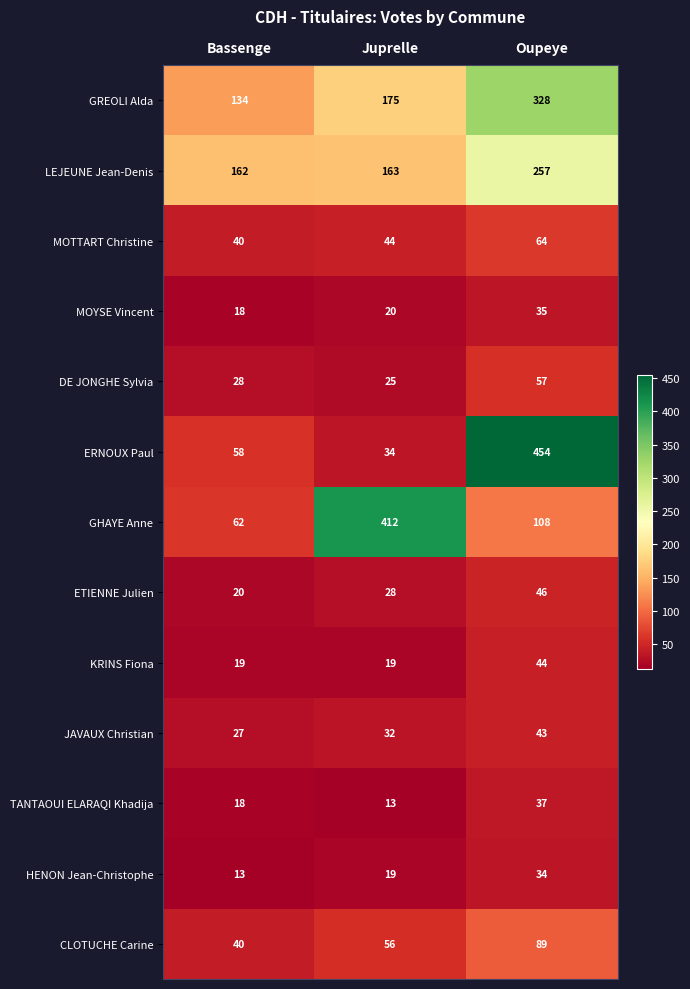

Which series has the largest total across all categories?

GREOLI Alda